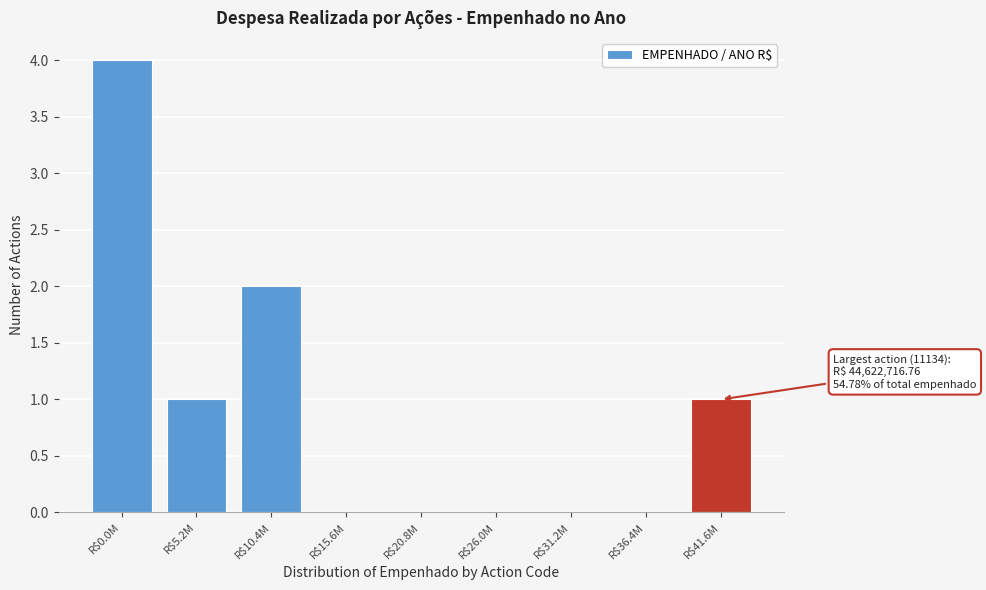

What is the sum of all values?

8